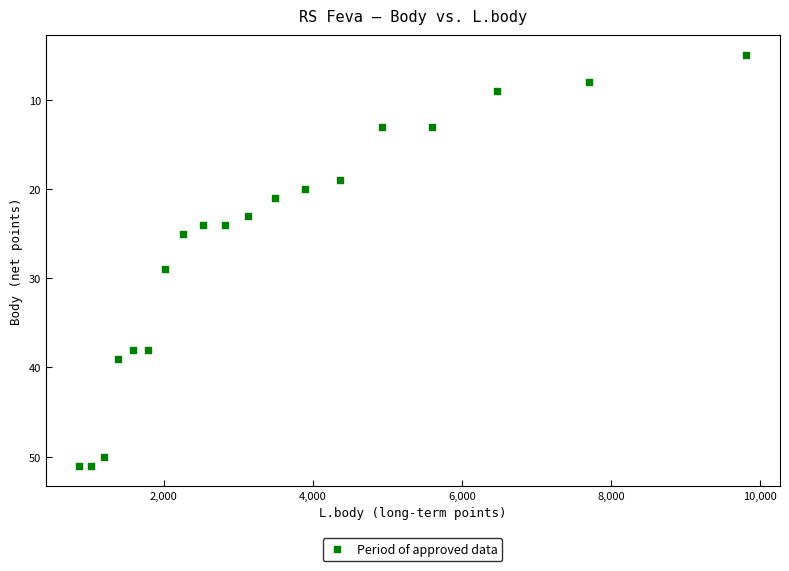

What Y value in the scatter plot is closest to 28?

29